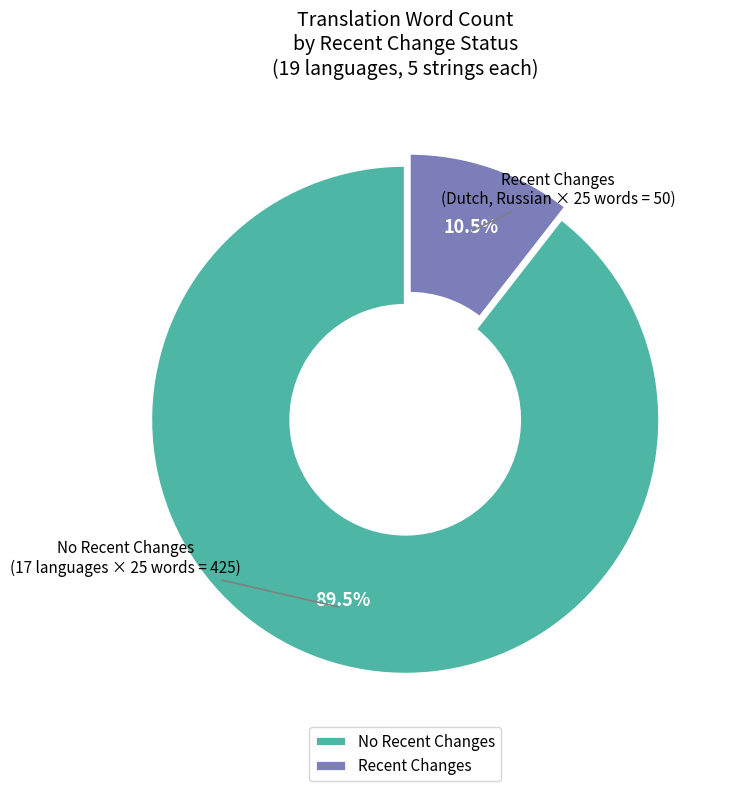

Is the sum of No Recent Changes and Recent Changes greater than half?

Yes